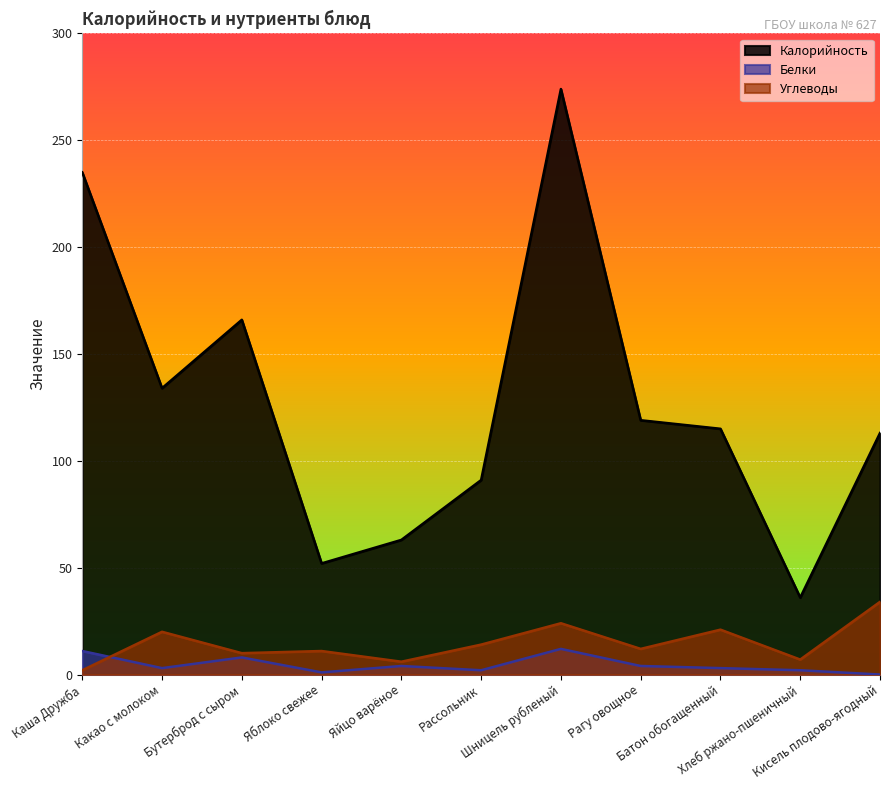

How many data points does each series have?

11